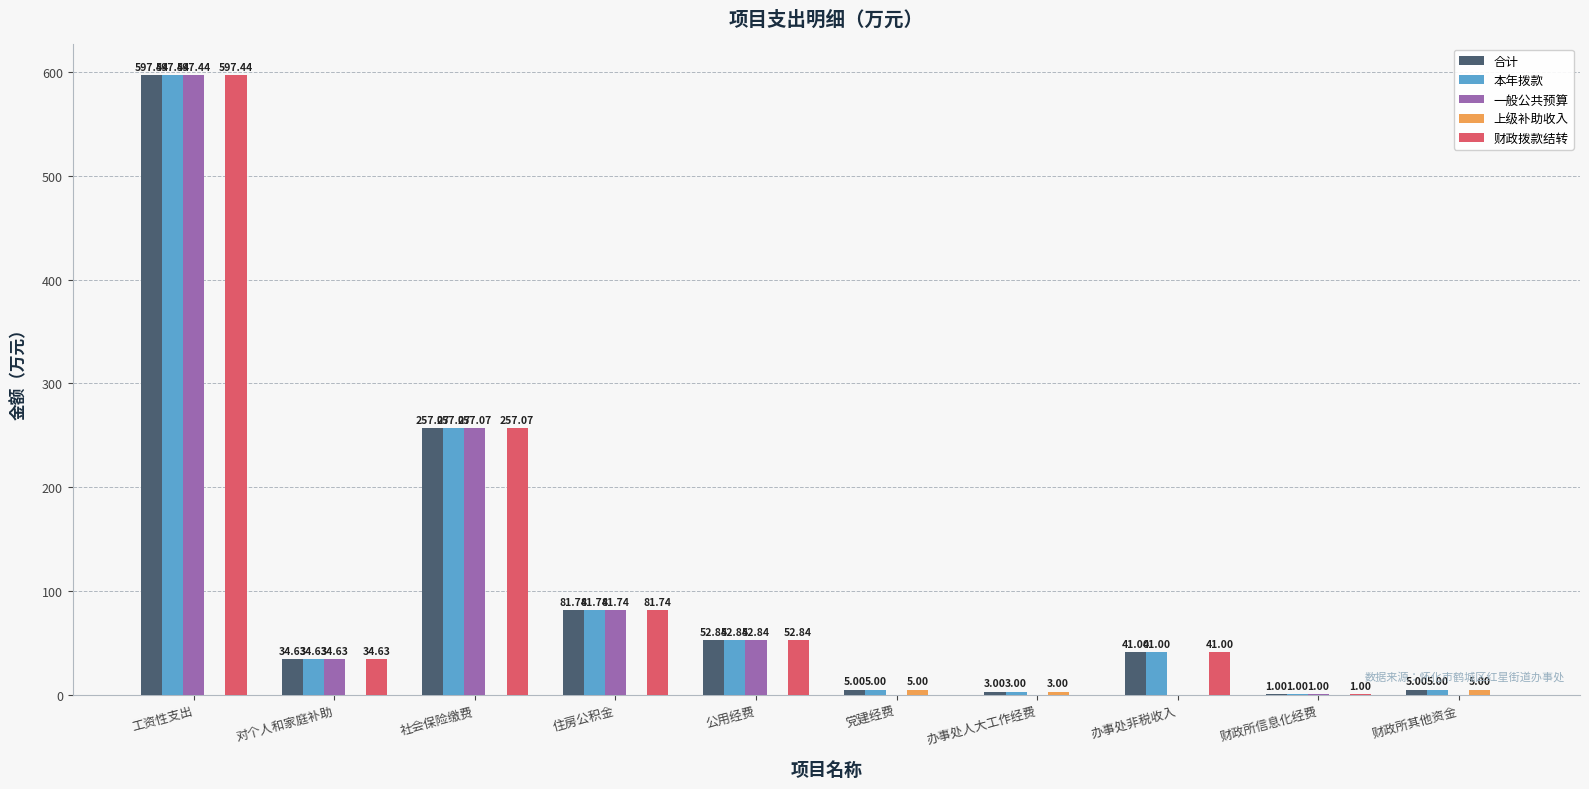

Count the number of data series in this chart.

5